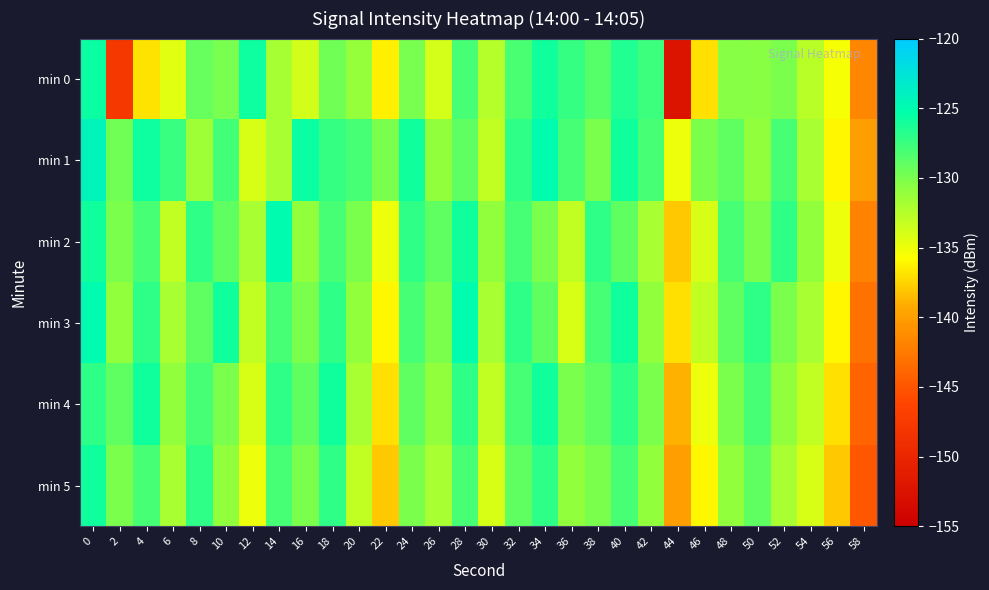

What is the difference between the highest and lowest values at 38?

3.0